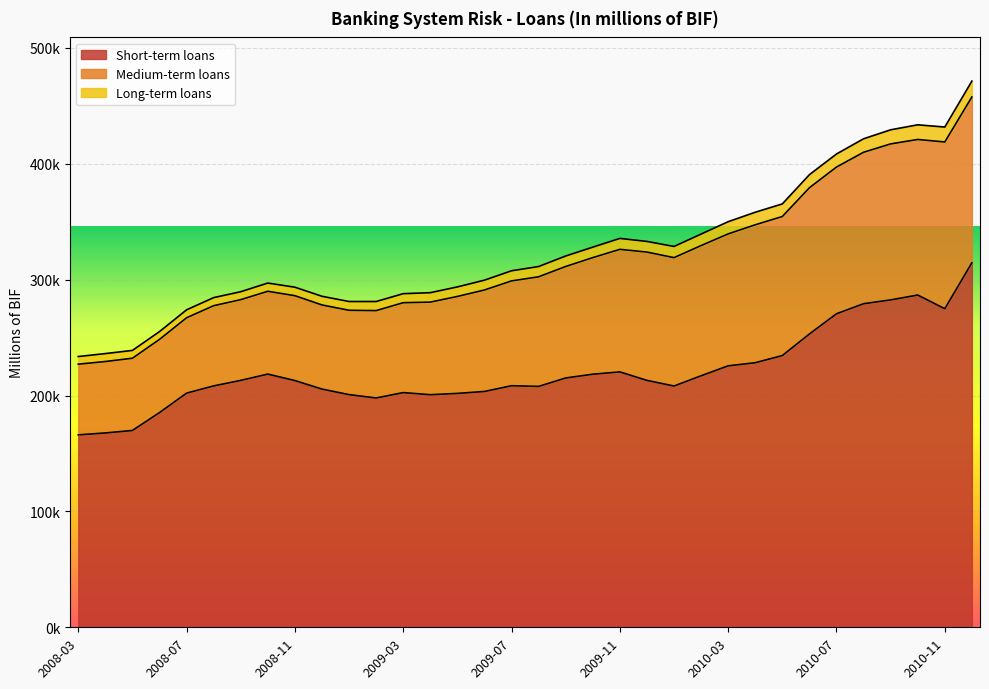

Does the chart display data point markers on the line(s)?

No